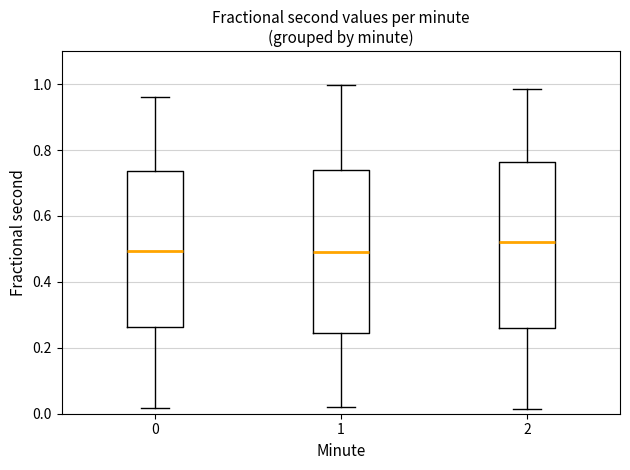

Where is the lower edge of the box at x = 2 on the y-axis? The values are not printed on the chart, so give them approximately, as read against the axis.

0.26